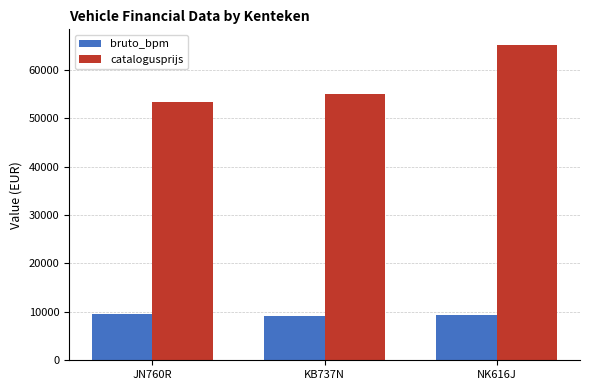

Does the chart contain any negative values?

No